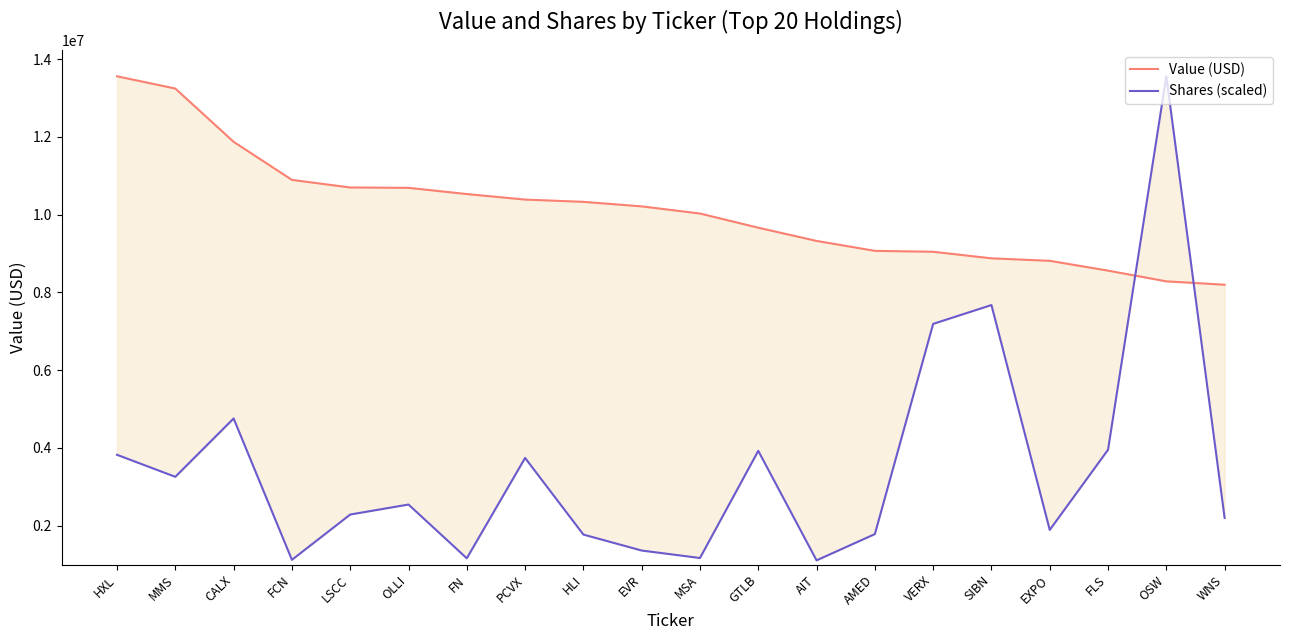

The Value (USD) series shows 8558981.0 at FLS. True or false?

True